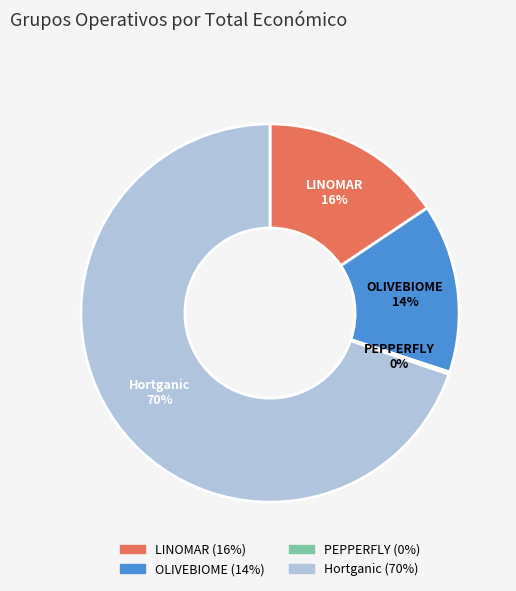

What is the ratio of the value at OLIVEBIOME to the value at LINOMAR?

0.9